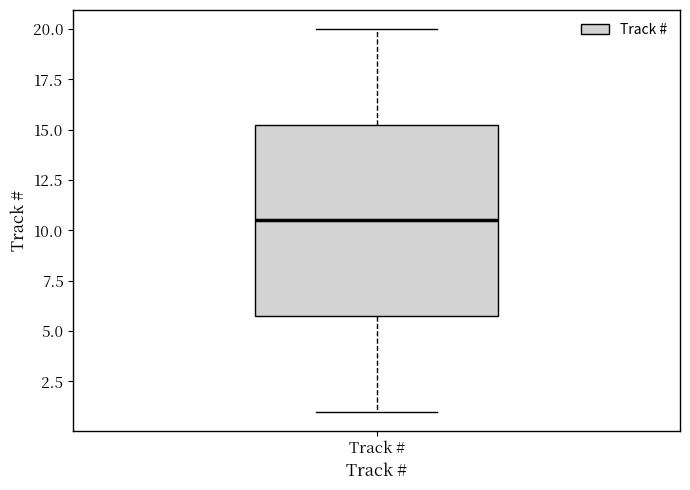

Transcribe this box plot: give where the median line is, the range the box spans, and where the two whiskers end, as read against the y-axis. The values are not printed on the chart, so give them approximately, as read against the axis.

median 10.5, box 6.0 to 15.5, whiskers 1.0 to 20.0